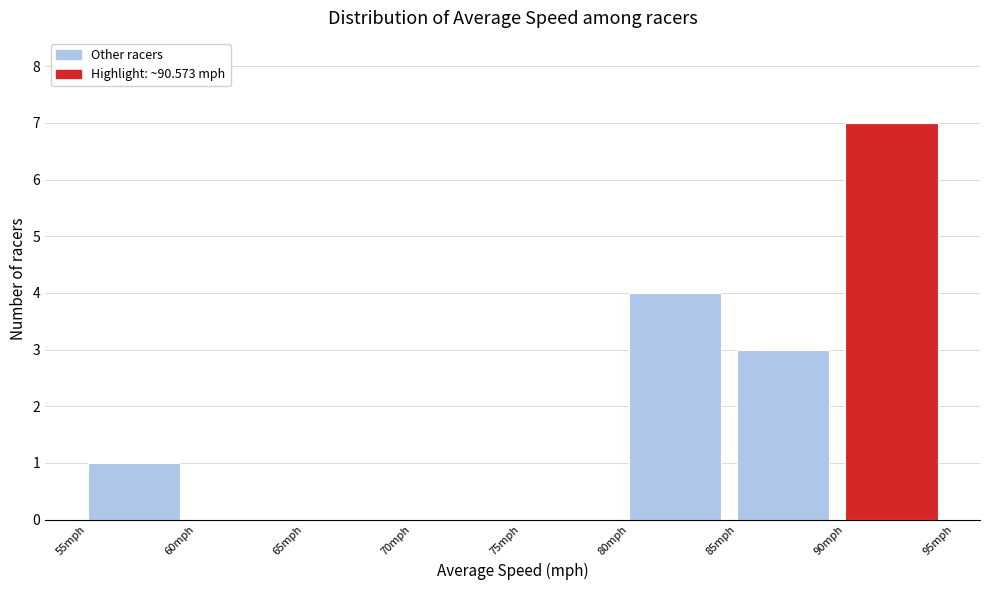

Which range on the x-axis has the tallest bar?

90 to 95